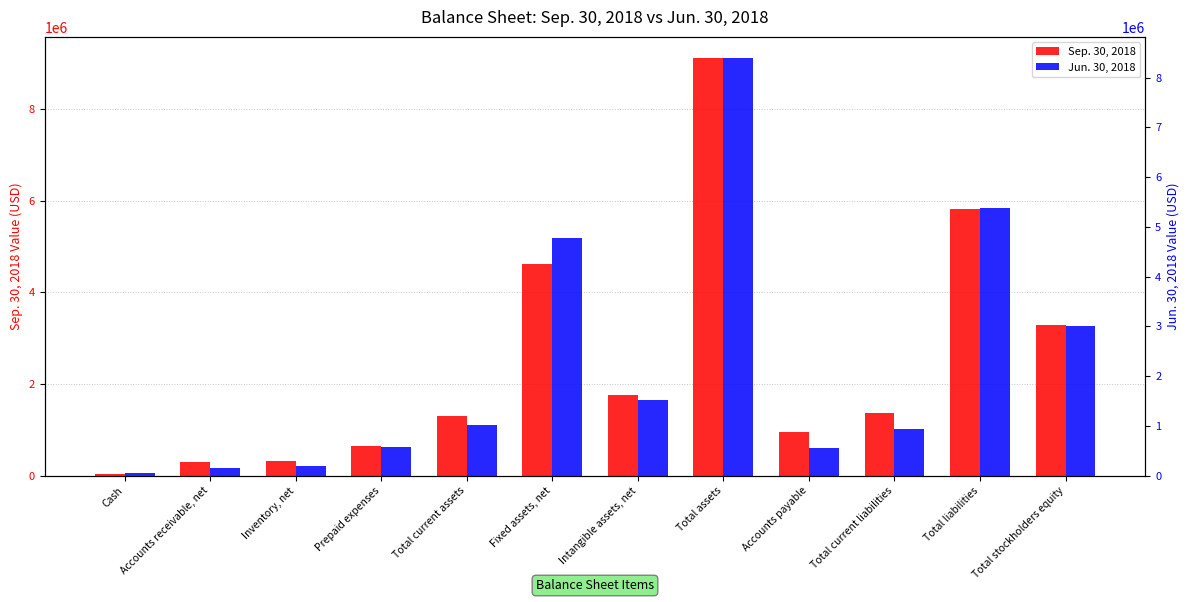

How many groups of bars are there?

12